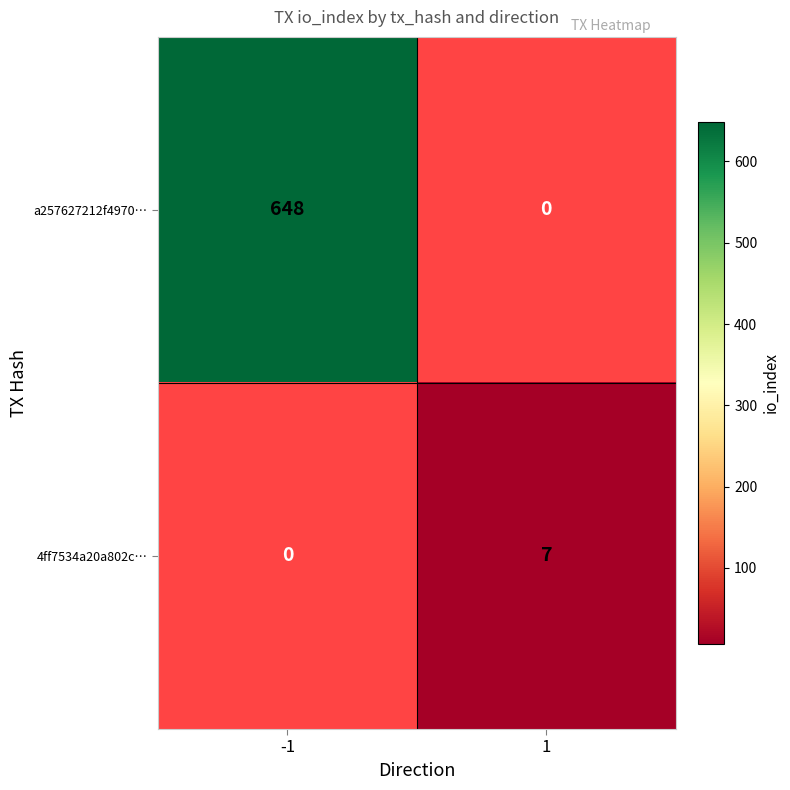

Is it true that 4ff7534a20a802c… equals 2.0 at 1?

False